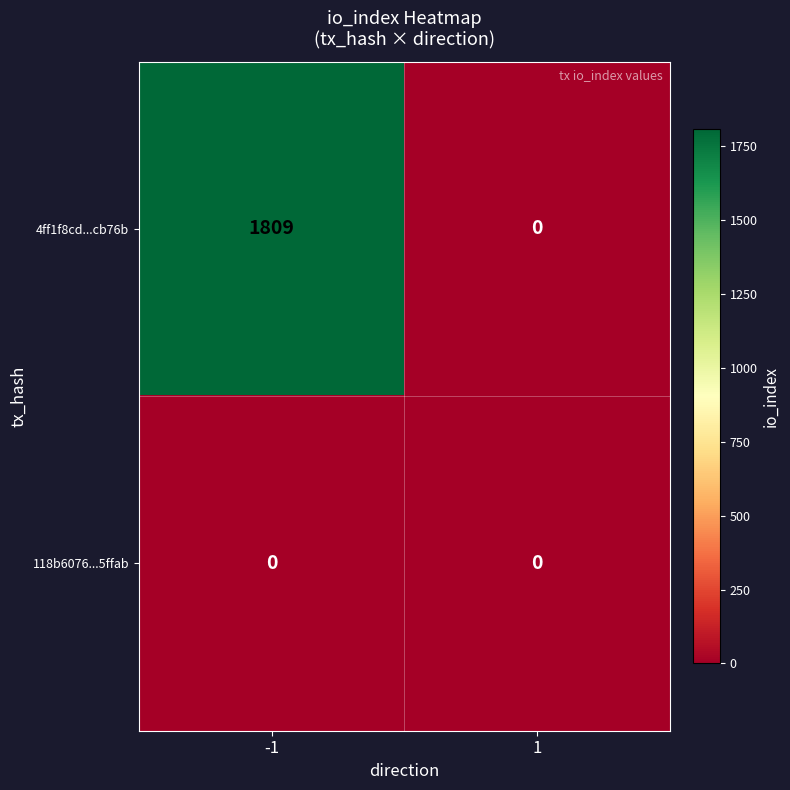

Which series has the widest spread of values?

4ff1f8cd...cb76b